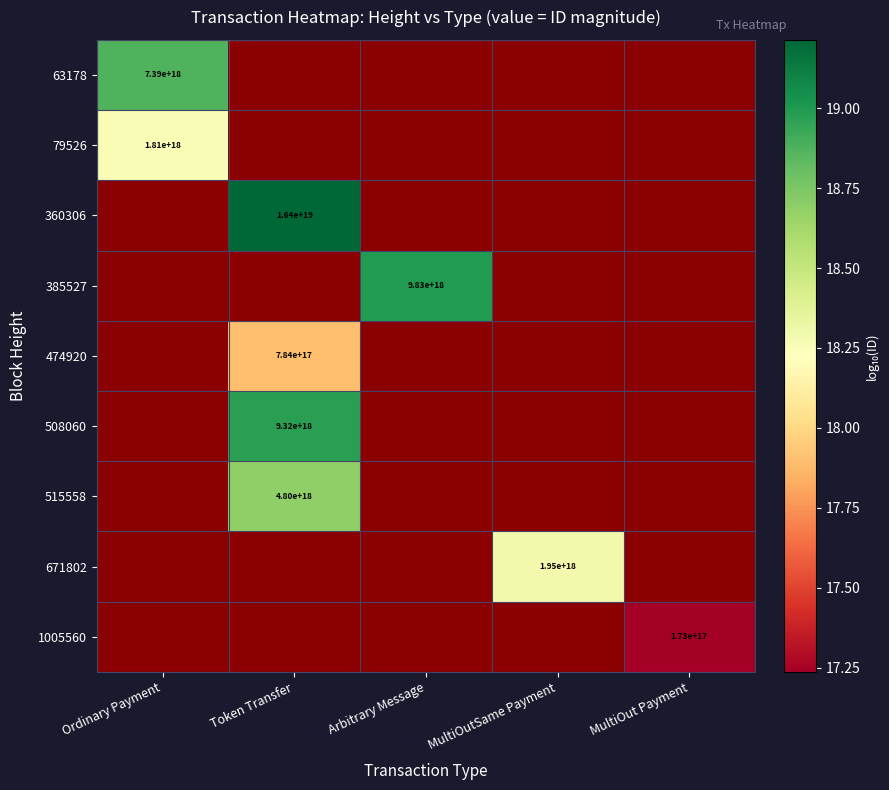

At how many categories does at least one series exceed 17?

5